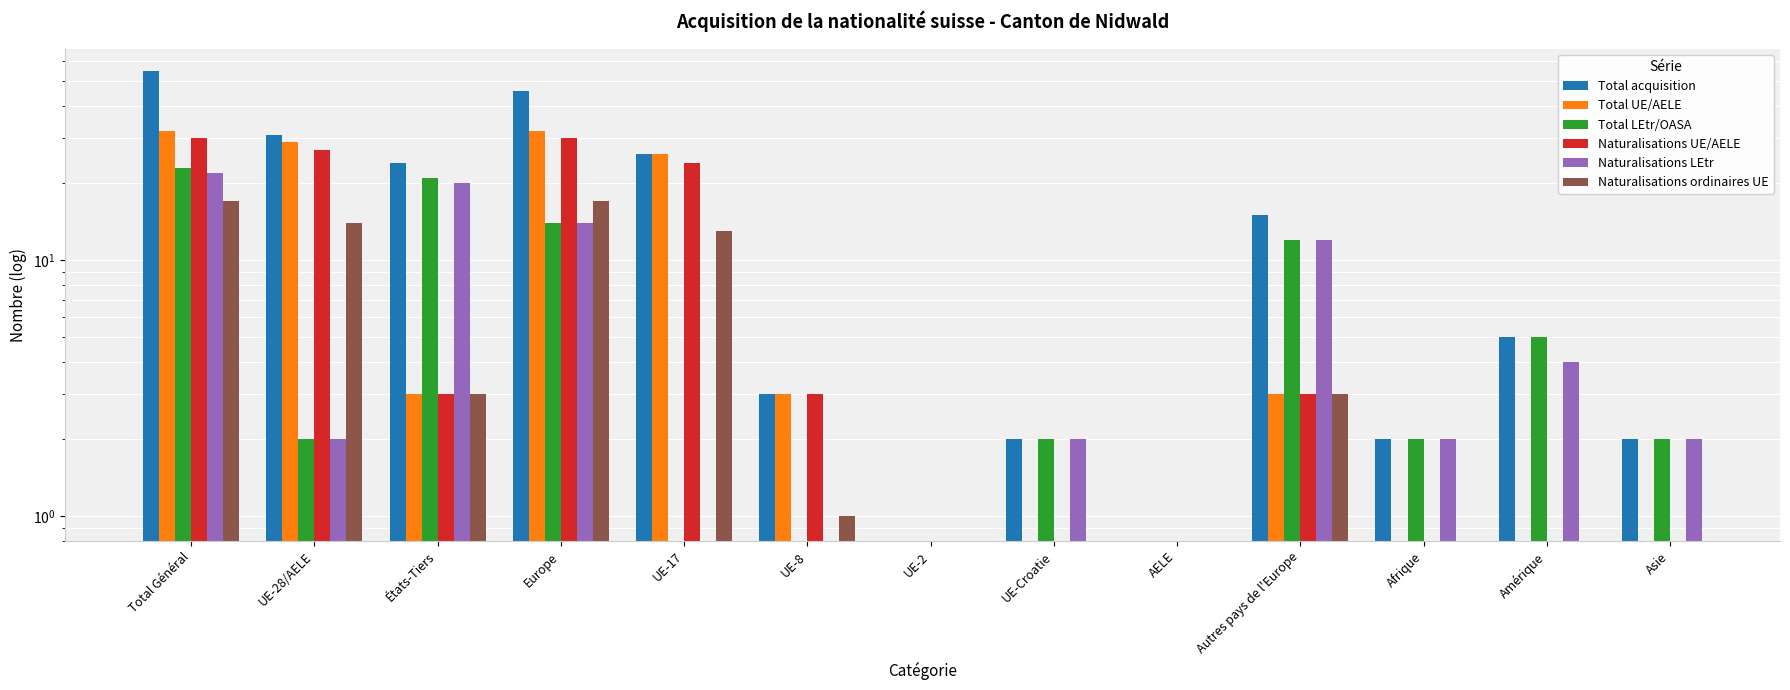

List the series in order of their peak value, highest first.

Total acquisition, Total UE/AELE, Naturalisations UE/AELE, Total LEtr/OASA, Naturalisations LEtr, Naturalisations ordinaires UE